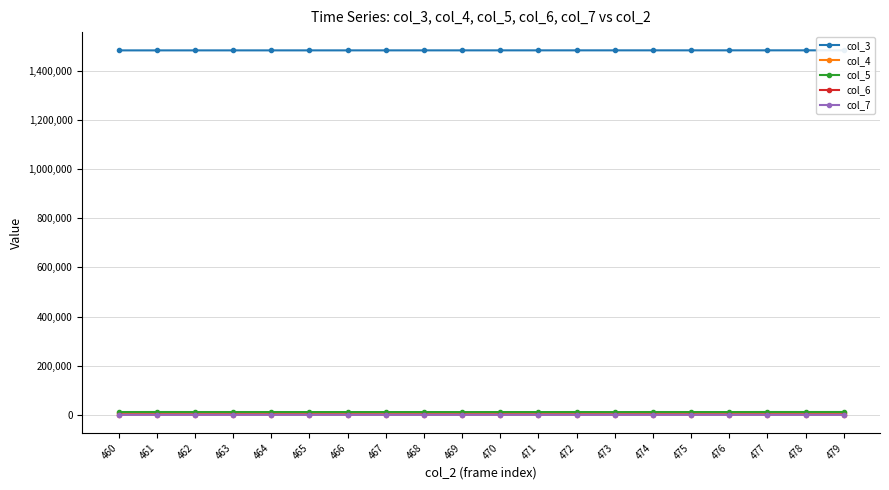

The col_3 series shows 2064476 at 473. True or false?

False